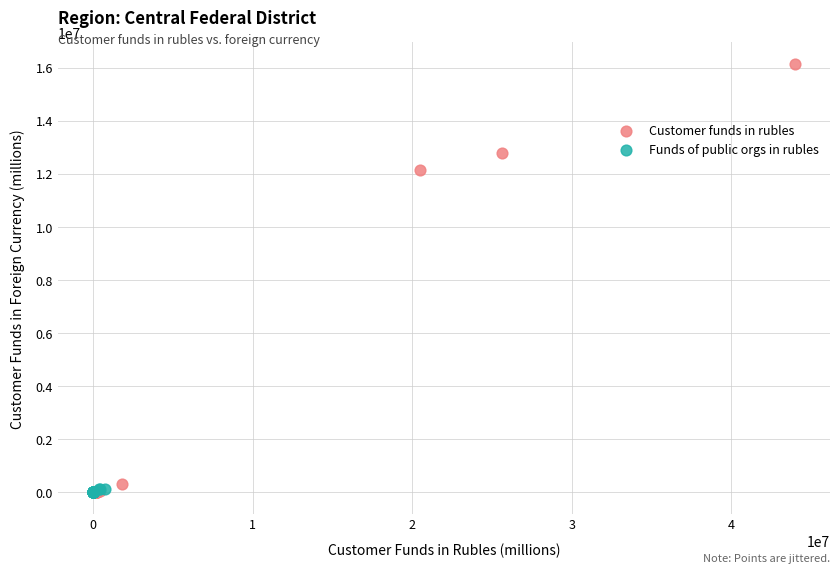

Which series reaches the maximum Y coordinate?

Customer funds in rubles